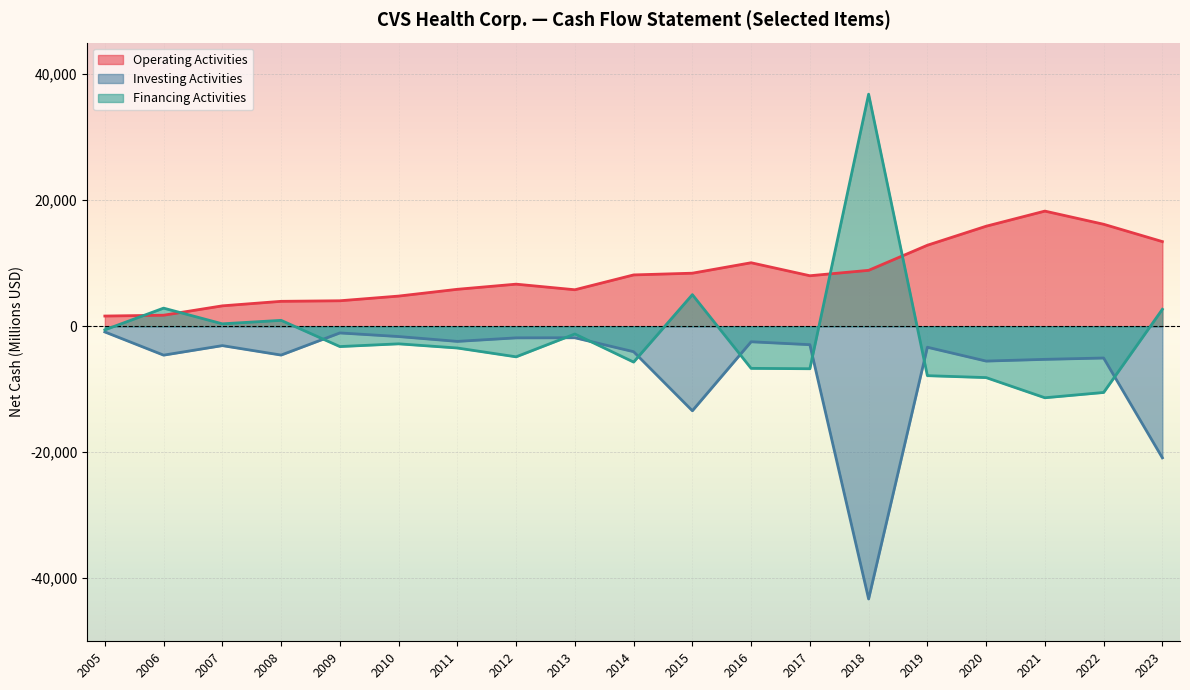

At which category is the sum across all series the highest?

2013